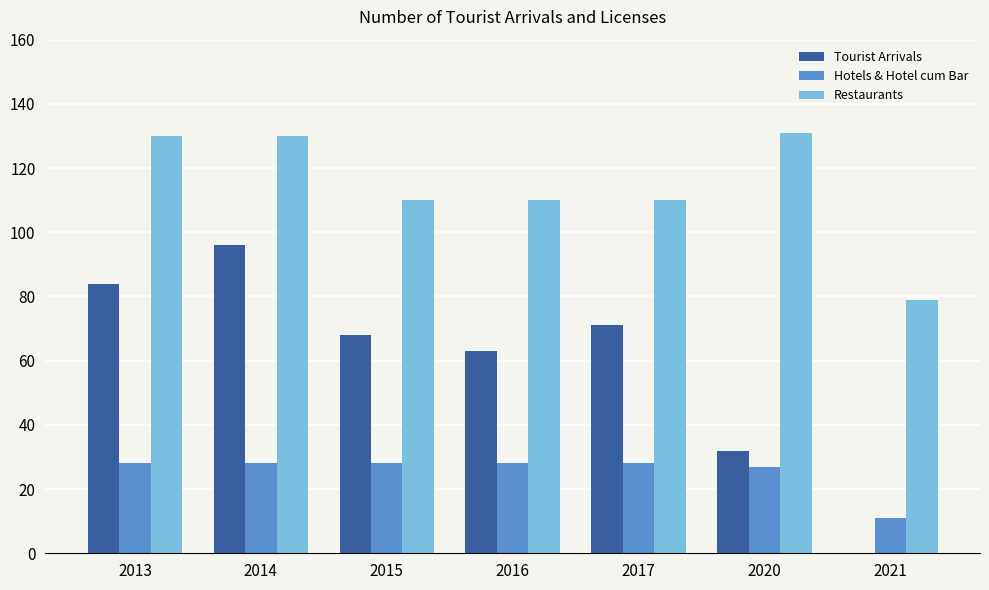

What is the maximum value for Hotels & Hotel cum Bar?

28